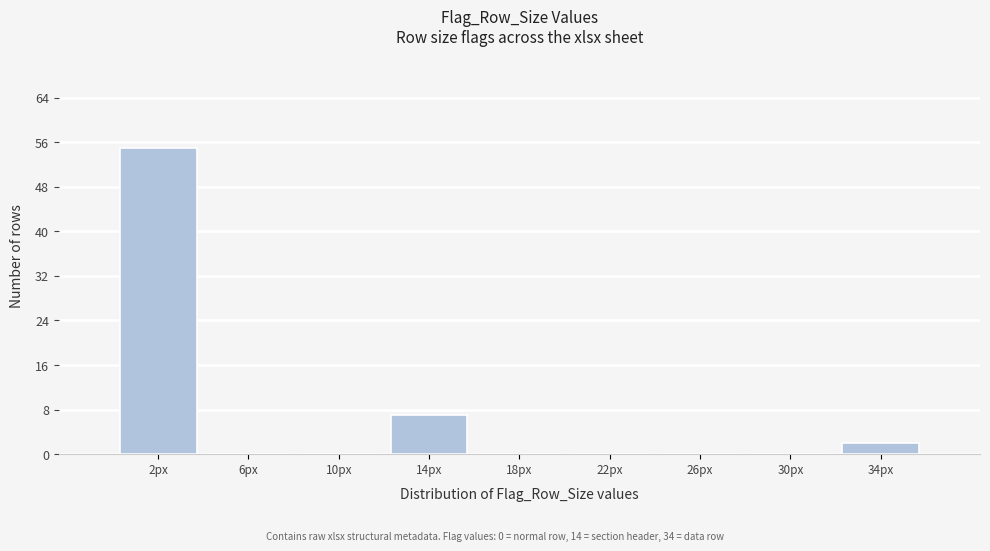

Over which range of the x-axis is the bar tallest?

0 to 4